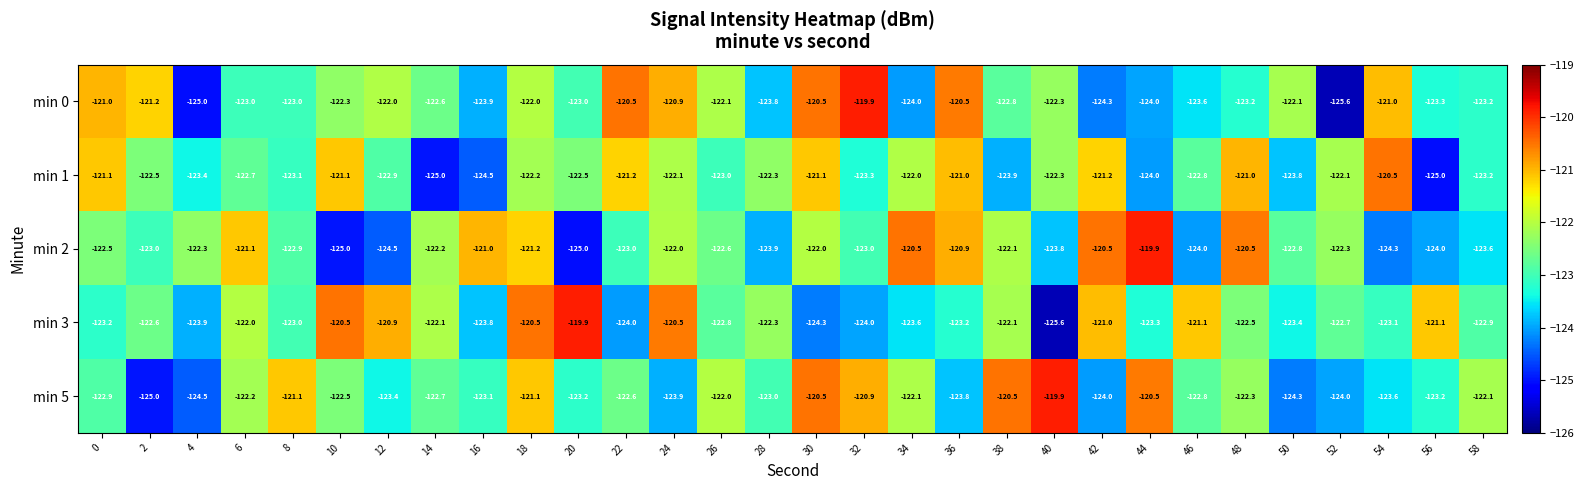

Count the number of data series in this chart.

5